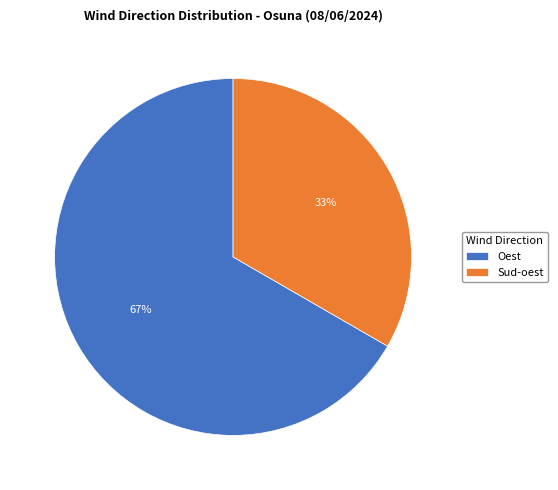

Which has a higher value, Oest or Sud-oest?

Oest